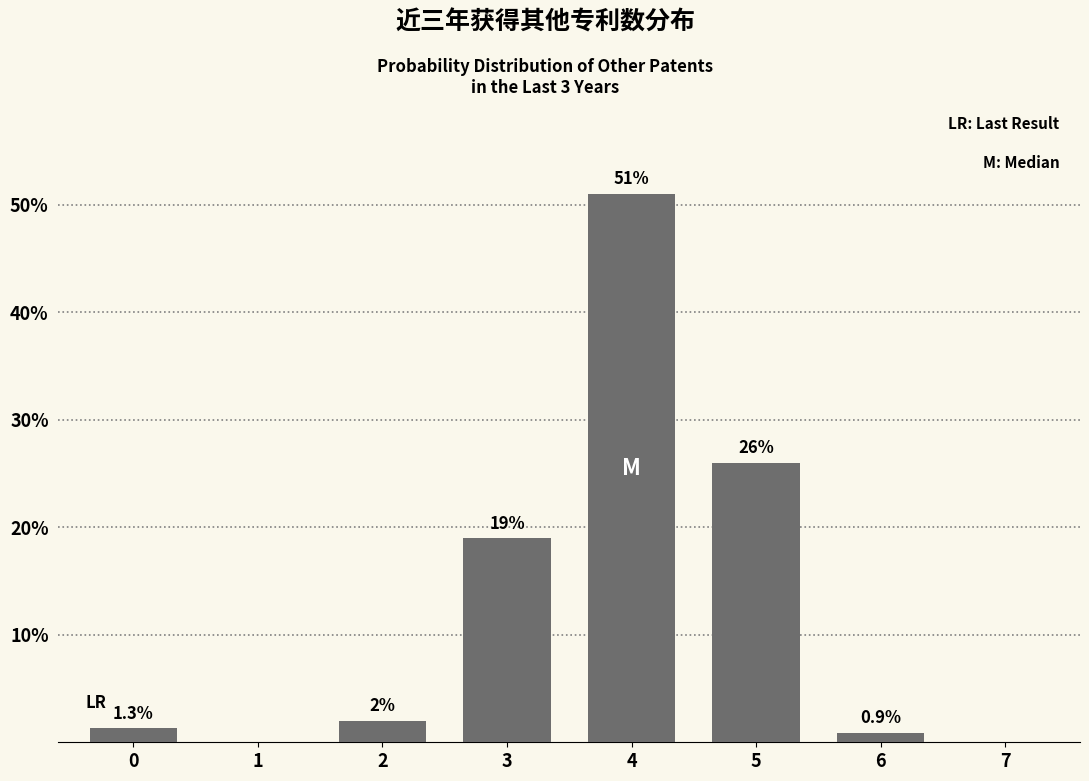

Reading right to left, transcribe all the data shown in this chart.

7=0.0	6=0.9	5=26.0	4=51.0	3=19.0	2=2.0	1=0.0	0=1.3